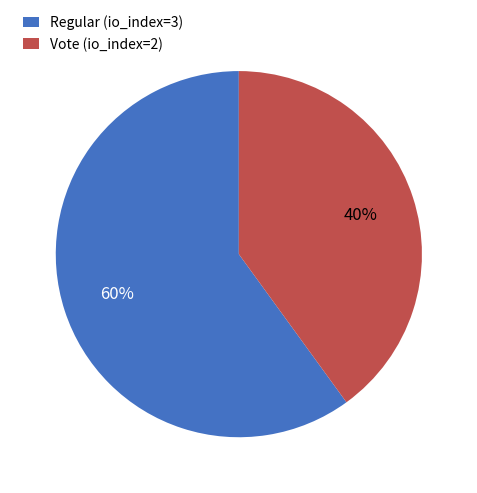

Do Regular (io_index=3) and Vote (io_index=2) together represent more than half of the pie?

Yes